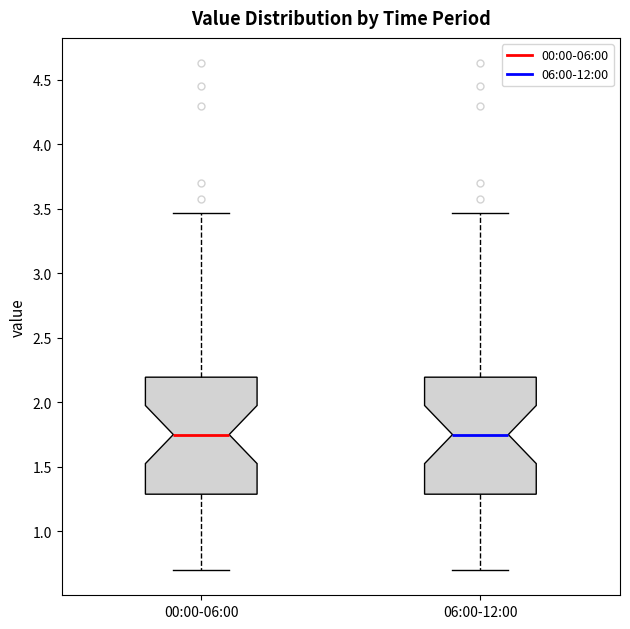

Reading left to right, transcribe this box plot: for each box, give where its median line is, the range the box spans, and where its two whiskers end, as read against the y-axis. The values are not printed on the chart, so give them approximately, as read against the axis.

00:00-06:00: median 1.75, box 1.30 to 2.20, whiskers 0.70 to 3.45
06:00-12:00: median 1.75, box 1.30 to 2.20, whiskers 0.70 to 3.45